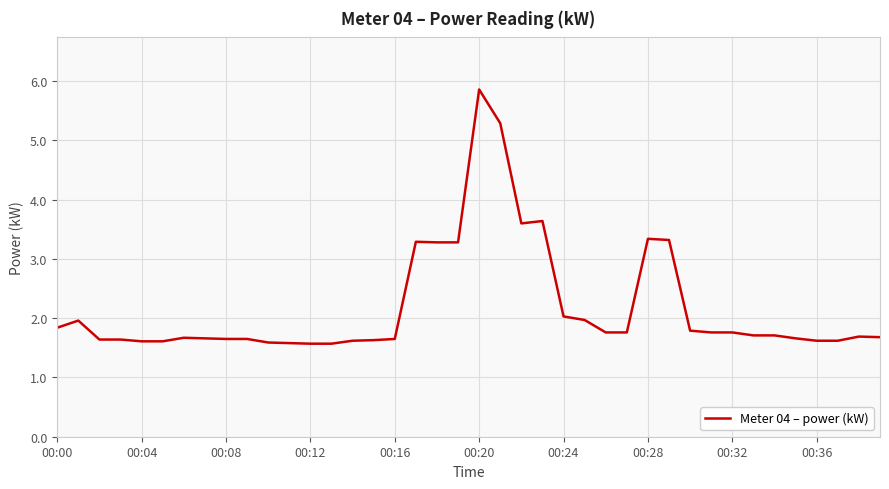

Does the chart have visible grid lines?

Yes